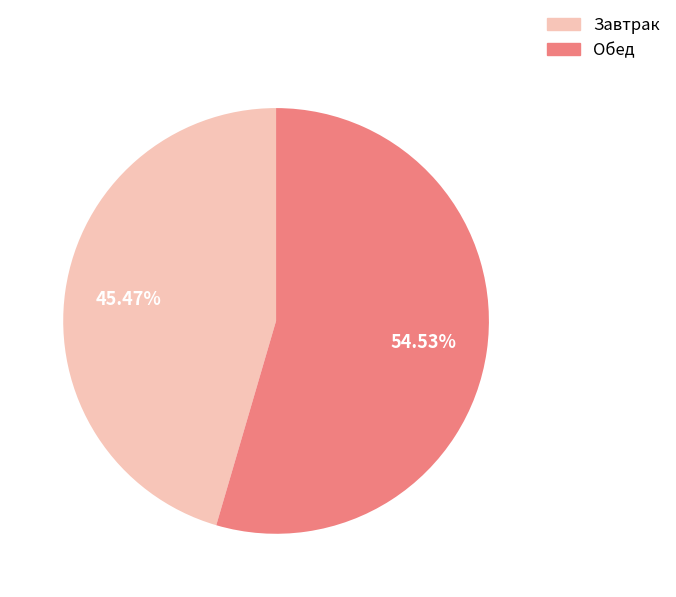

To the nearest percent, what percentage of the pie is Завтрак?

45%